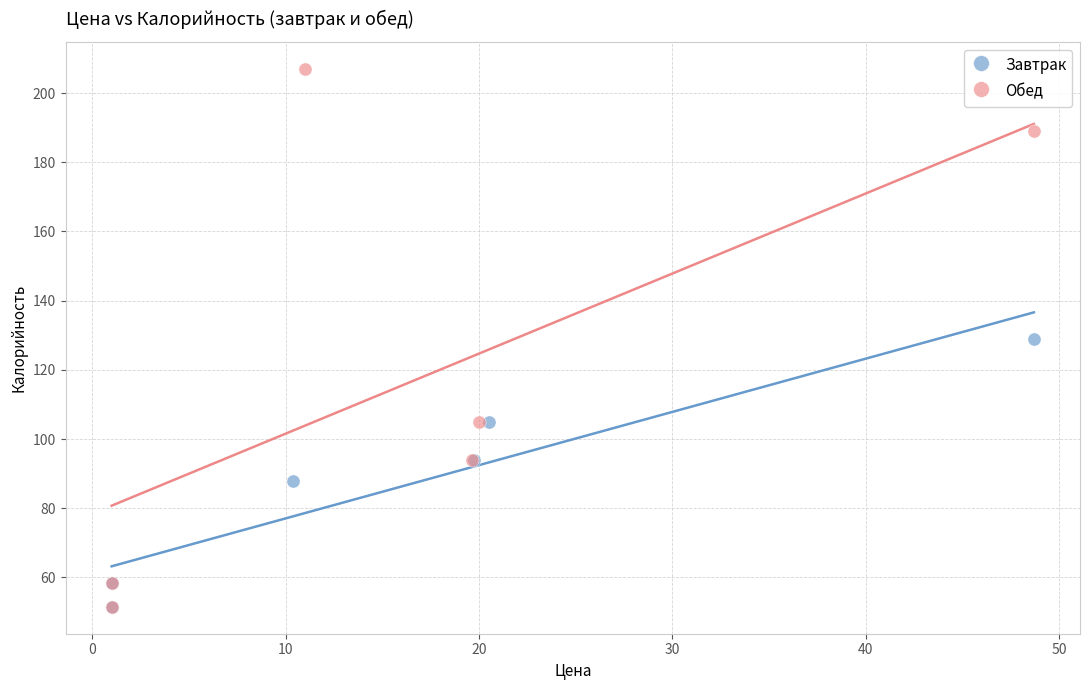

Which series reaches the maximum Y coordinate?

Обед